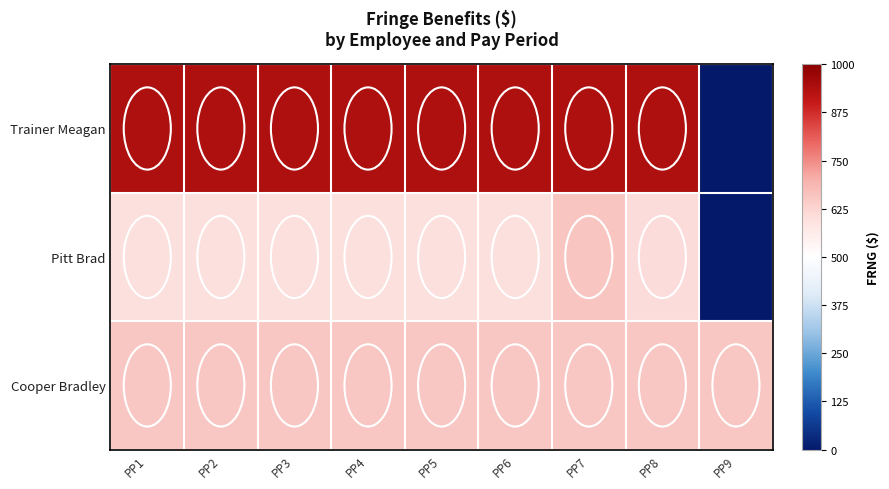

At which category is the sum across all series the highest?

PP7